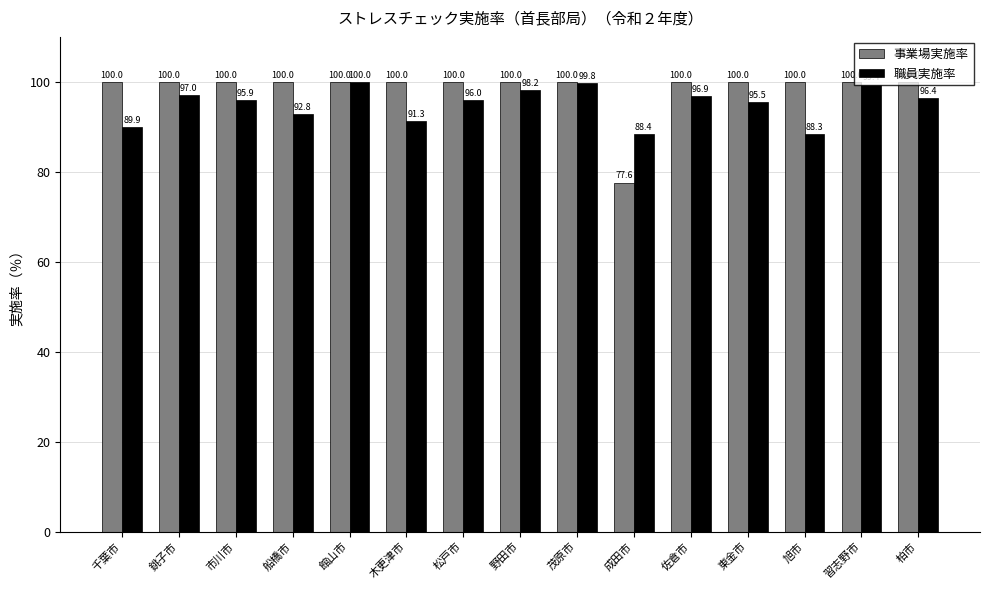

How many groups of bars are there?

15